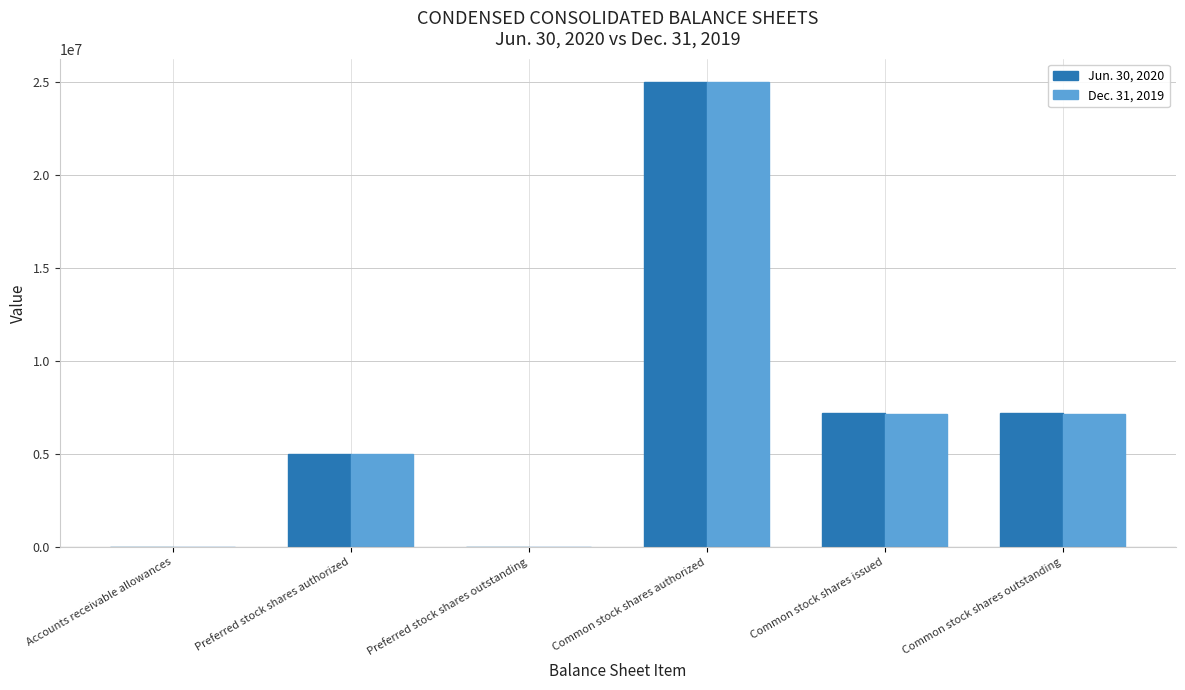

What is the greatest value displayed?

25000000